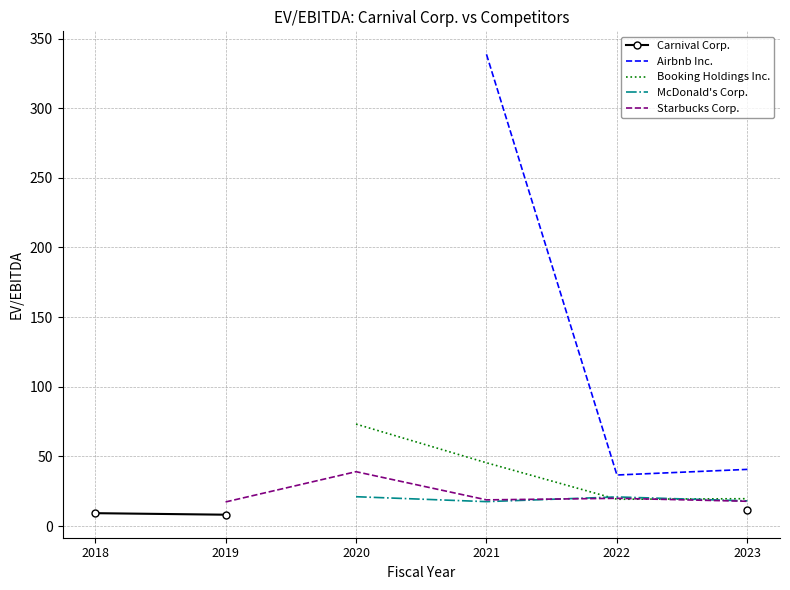

How many lines are shown in the chart?

5